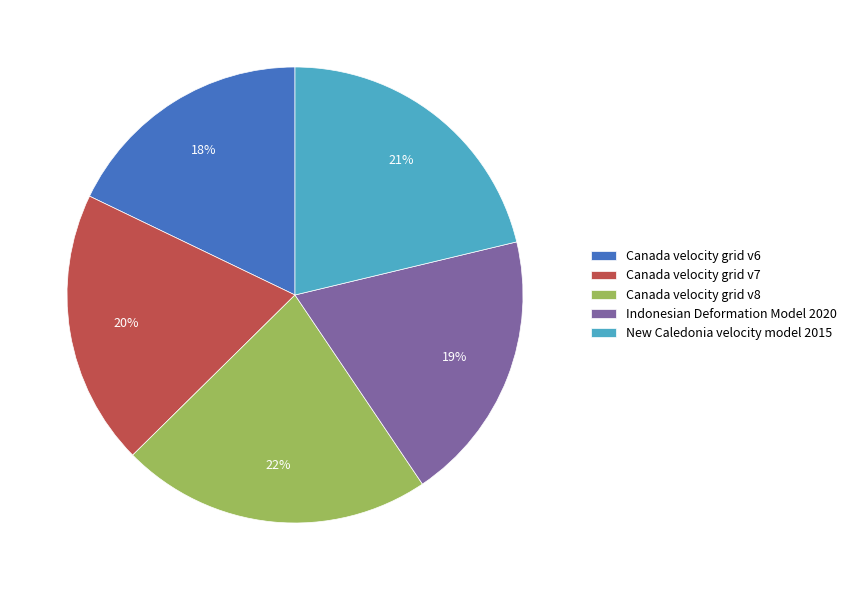

The Canada velocity grid v8 slice represents 22% of the pie. True or false?

True